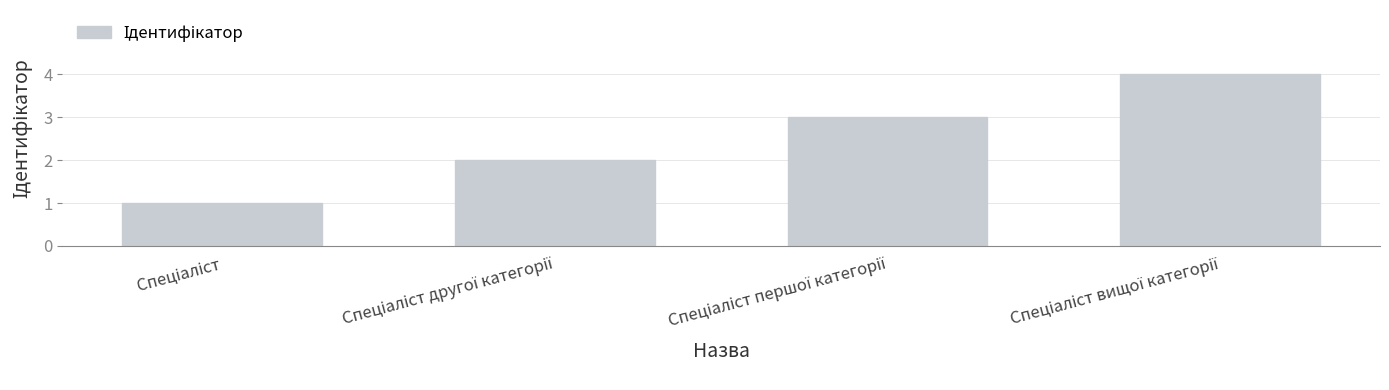

What is the difference between the maximum and minimum values?

3